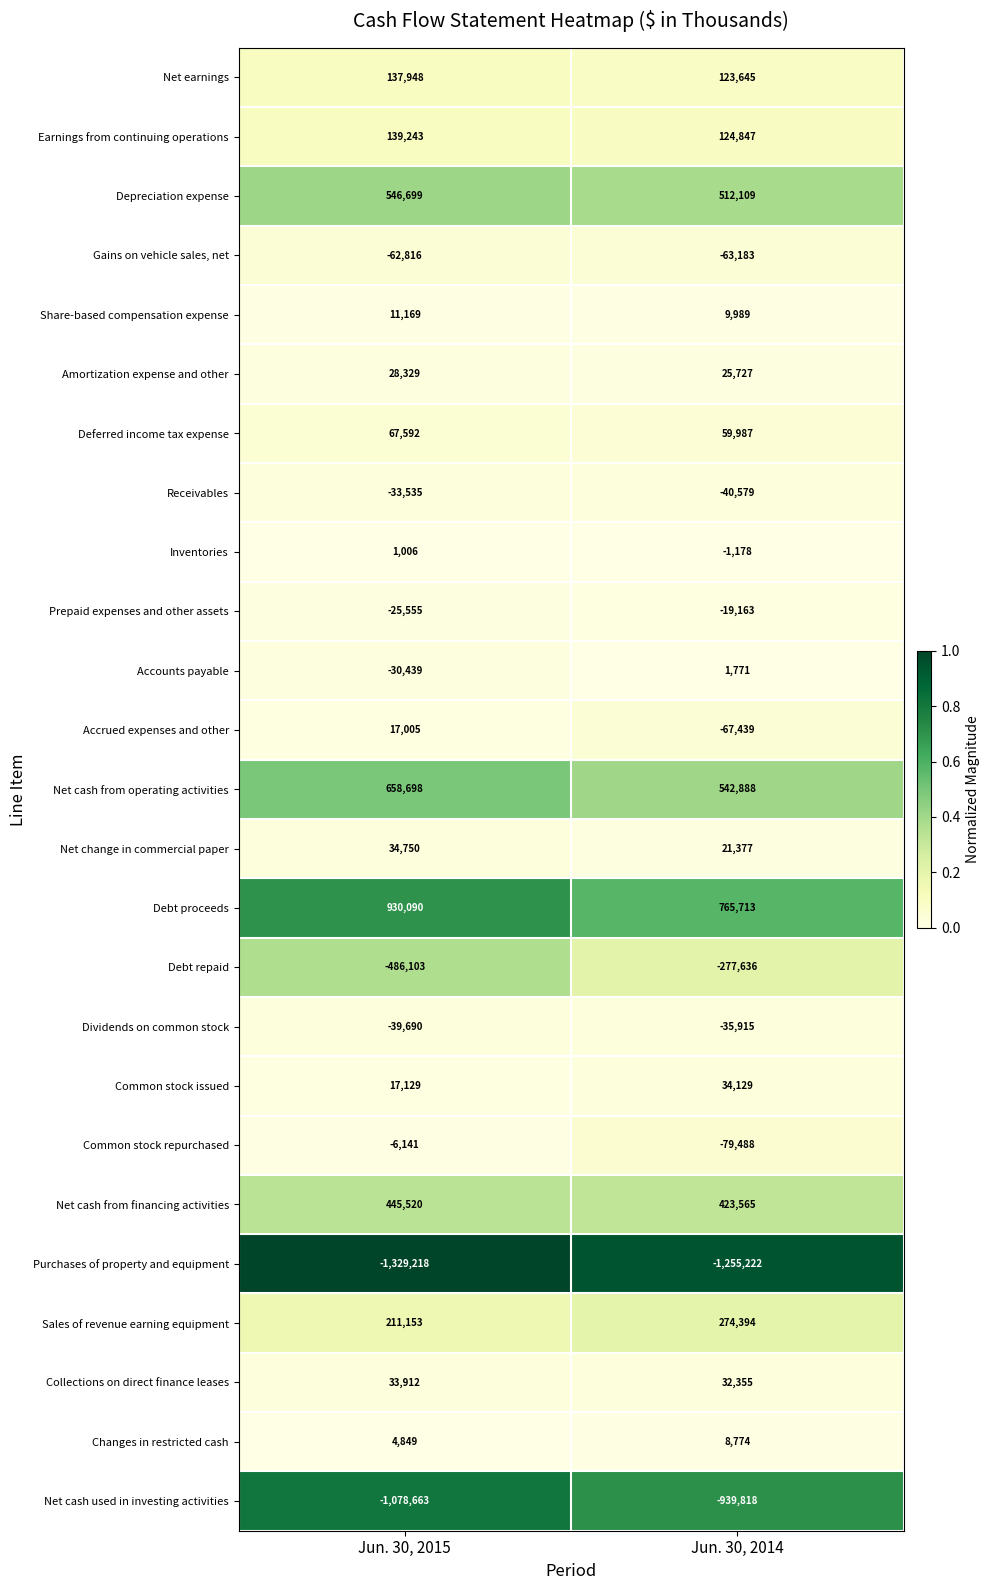

What is the average value of the Share-based compensation expense series?

10579